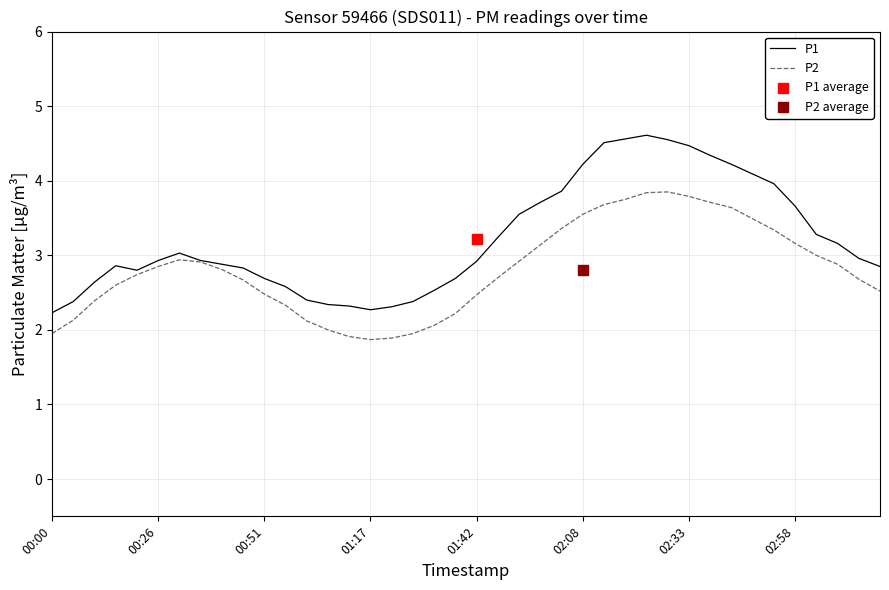

Which series has the widest spread of Y values?

P1